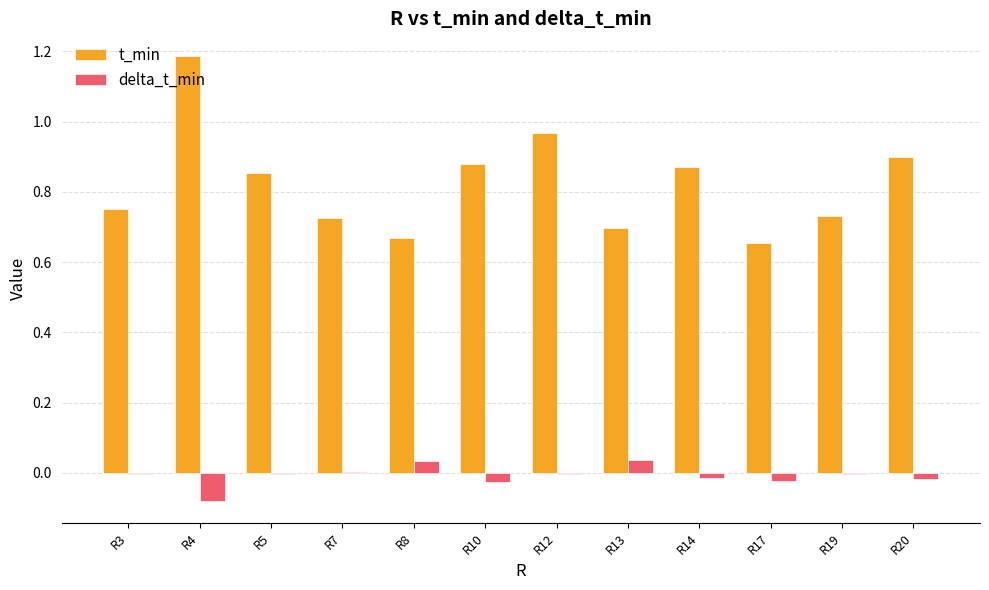

At which category does the chart reach its peak across all series?

R4